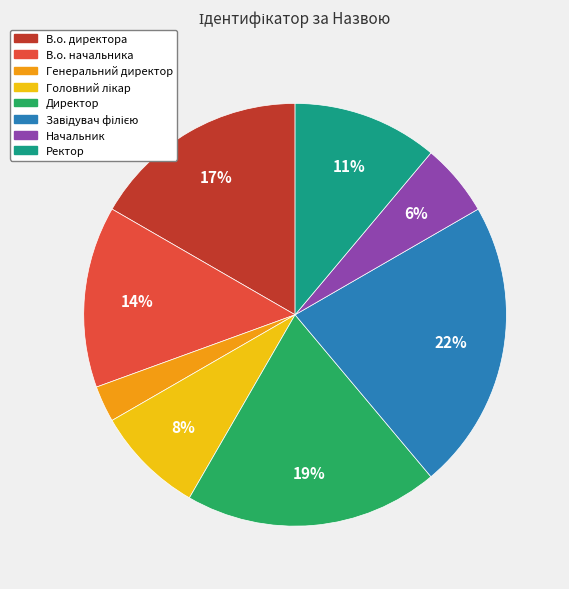

How many slices are in this pie chart?

8